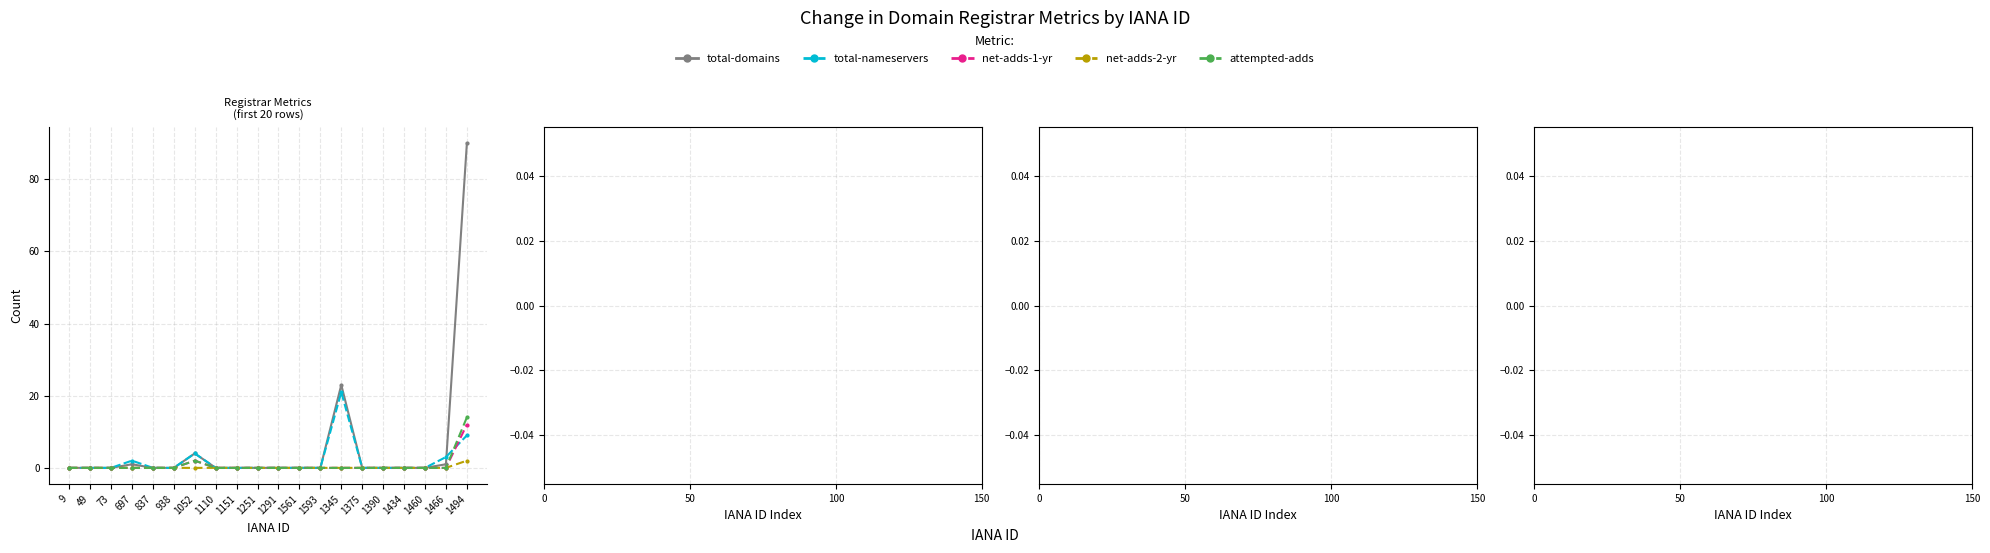

Which series has the largest total across all categories?

total-domains